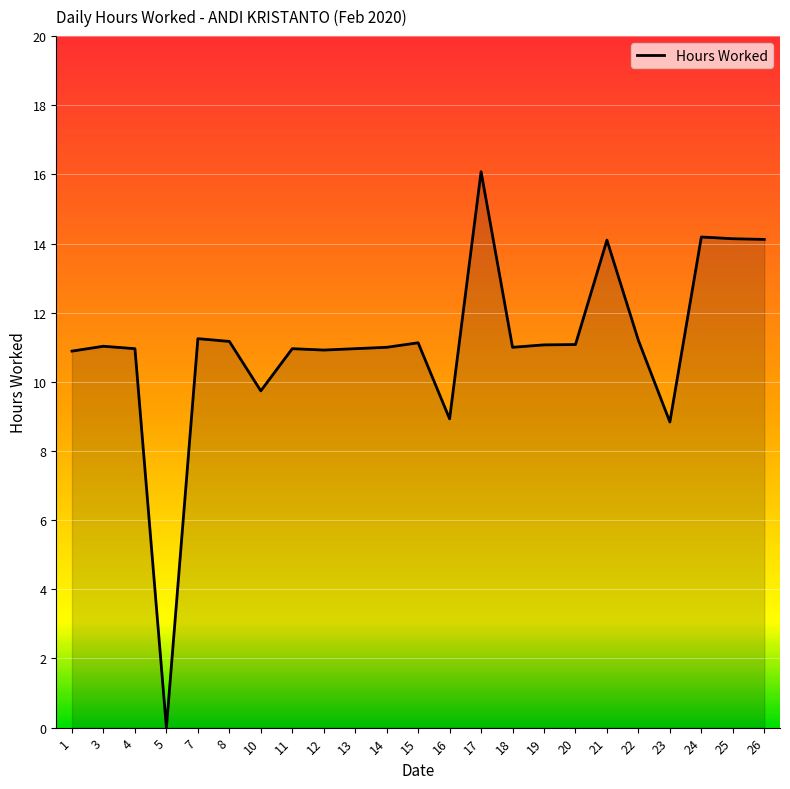

Which label corresponds to the smallest value in the chart?

5